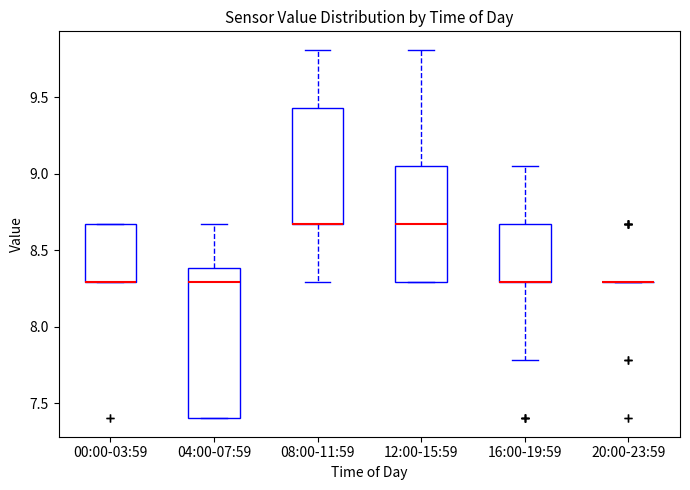

Reading left to right, read every box against the y-axis: the position of its median line, the range the box covers, and the ends of its whiskers. The values are not printed on the chart, so give them approximately, as read against the axis.

00:00-03:59: median 8.30 (drawn on the box's lower edge), box 8.30 to 8.65, whiskers 8.30 to 8.65
04:00-07:59: median 8.30, box 7.40 to 8.40, whiskers 7.40 to 8.65
08:00-11:59: median 8.65 (drawn on the box's lower edge), box 8.65 to 9.45, whiskers 8.30 to 9.80
12:00-15:59: median 8.65, box 8.30 to 9.05, whiskers 8.30 to 9.80
16:00-19:59: median 8.30 (drawn on the box's lower edge), box 8.30 to 8.65, whiskers 7.80 to 9.05
20:00-23:59: box collapsed to a line at 8.30, whiskers 8.30 to 8.30